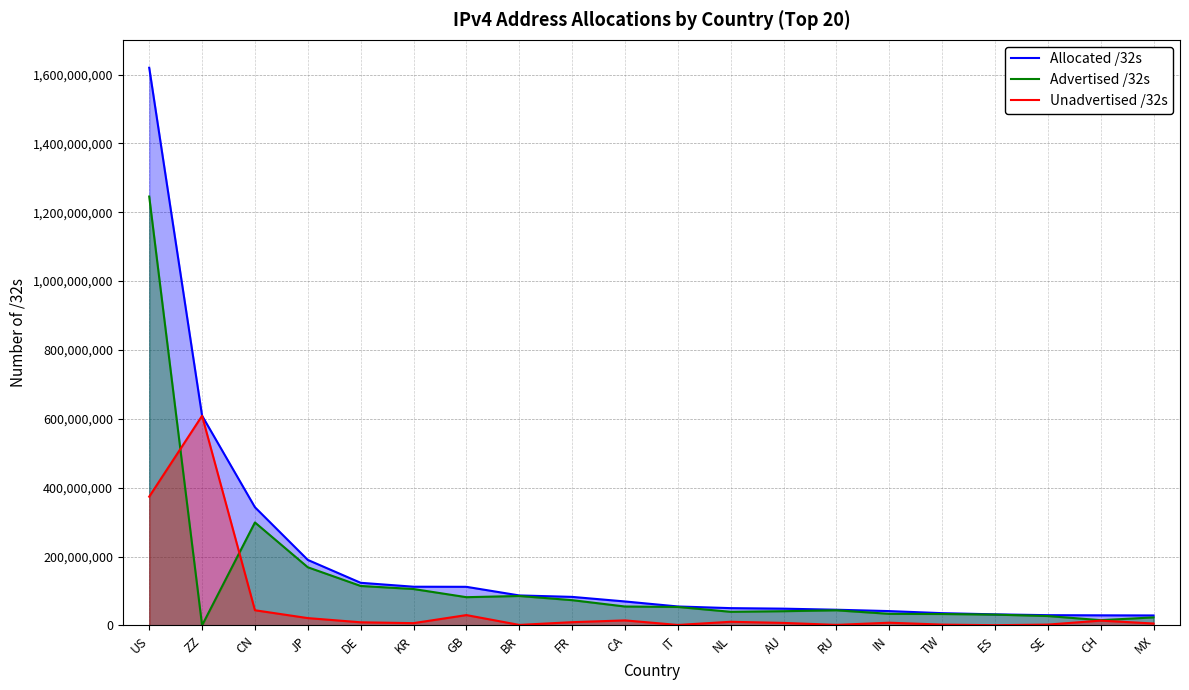

The Allocated /32s series shows 82968688 at FR. True or false?

True